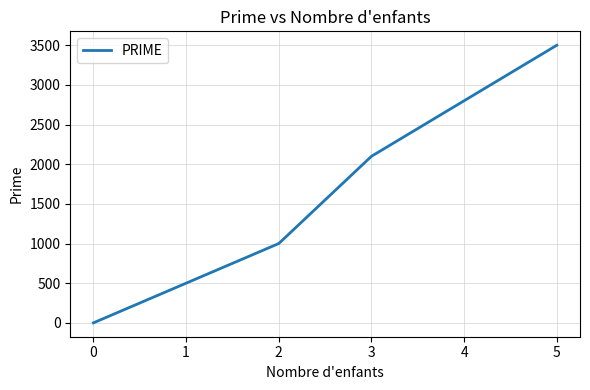

Reading left to right, list all the values displayed in this chart.

0	500	1000	2100	3500